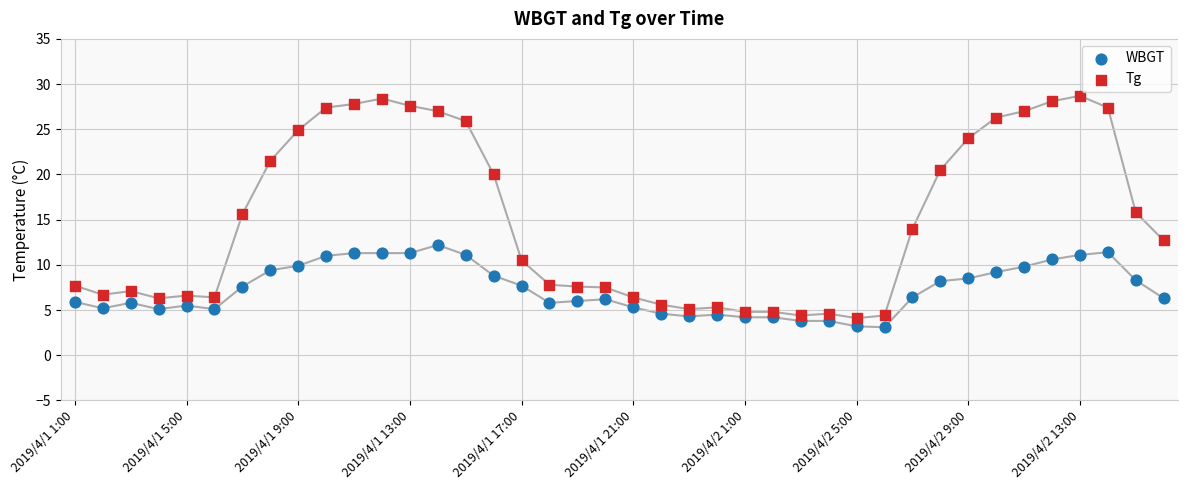

Which series contains the highest Y value?

Tg